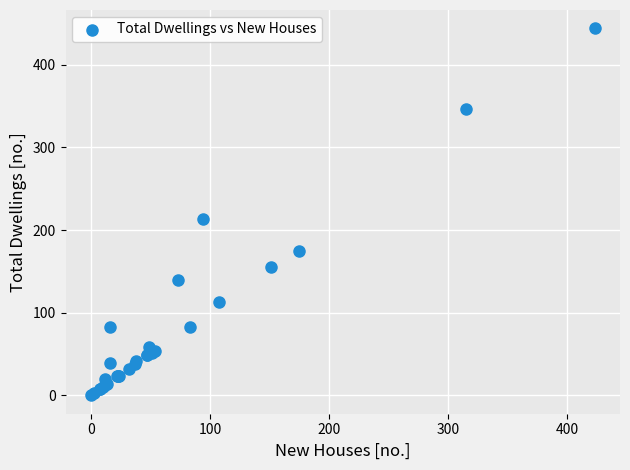

What Y value in the scatter plot is closest to 222?

213